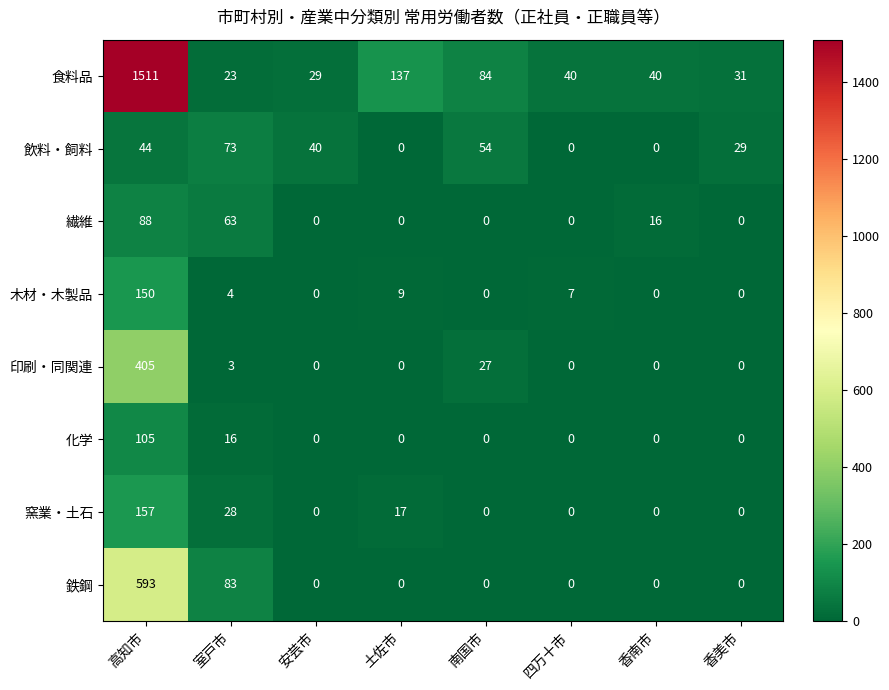

What is the total value across all series at 香美市?

60